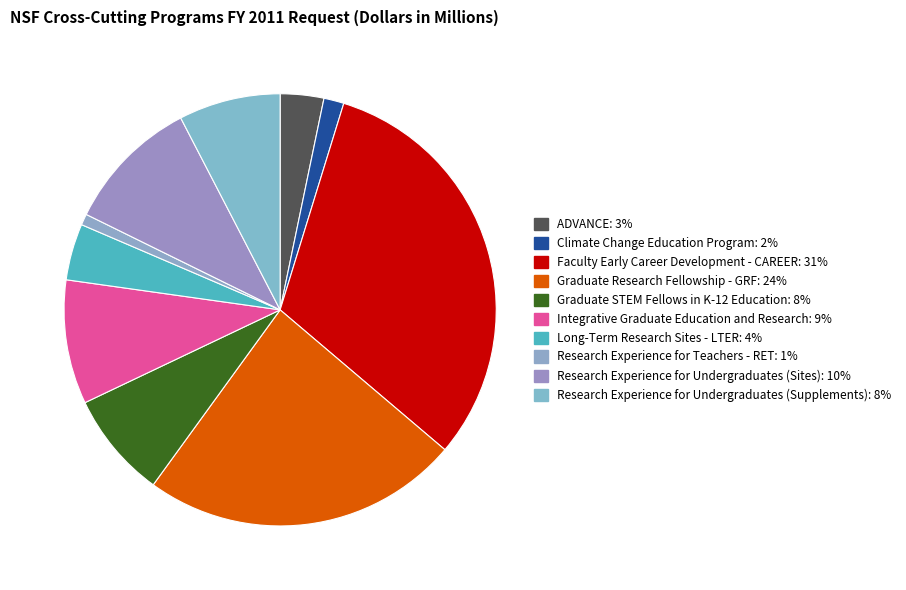

Which slice is the largest?

Faculty Early Career Development - CAREER